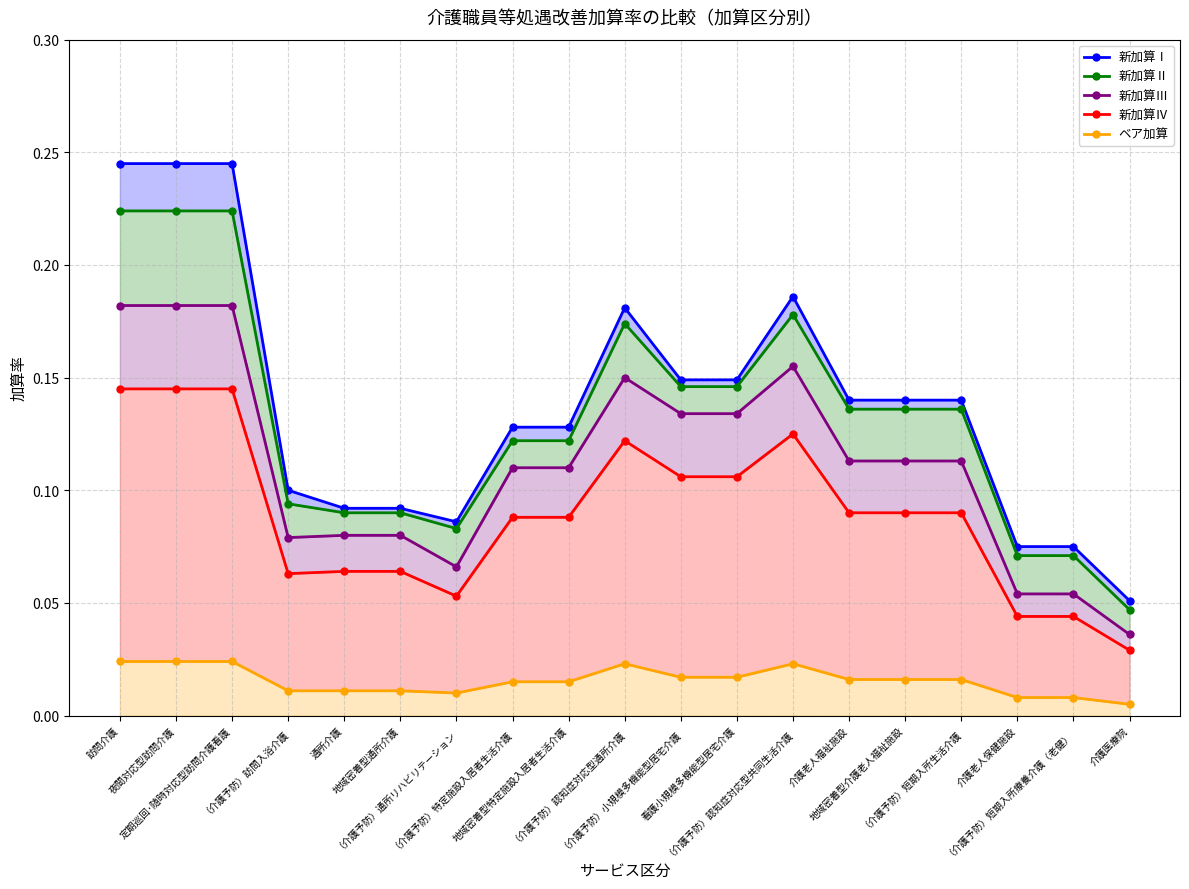

Which category has the highest value in the 新加算Ⅱ series?

訪問介護